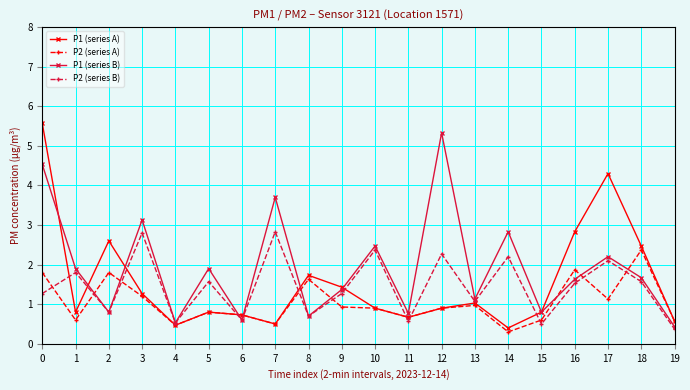

What is the value of the P2 (series A) point at the 14th from the left?

1.0